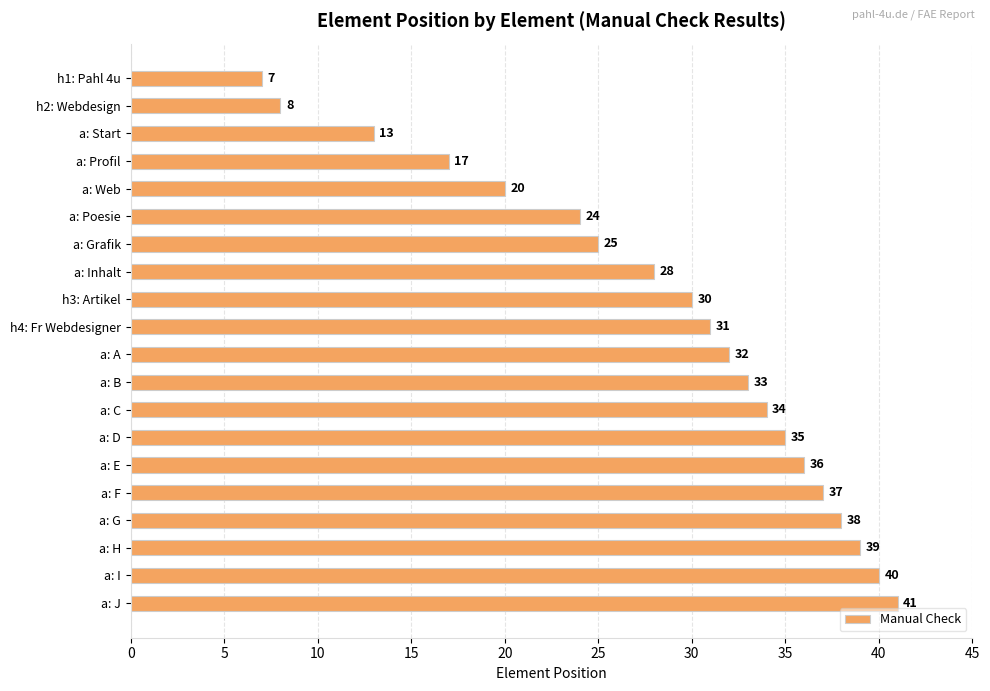

The value at h3: Artikel is 20. True or false?

False